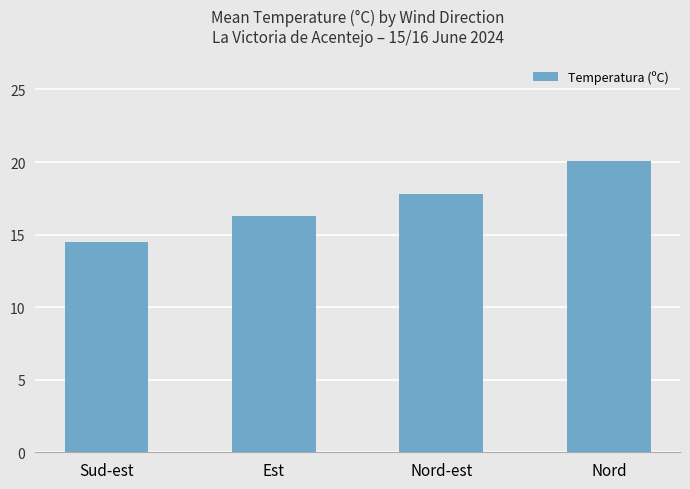

What is the label of the 4th bar from the right?

Sud-est